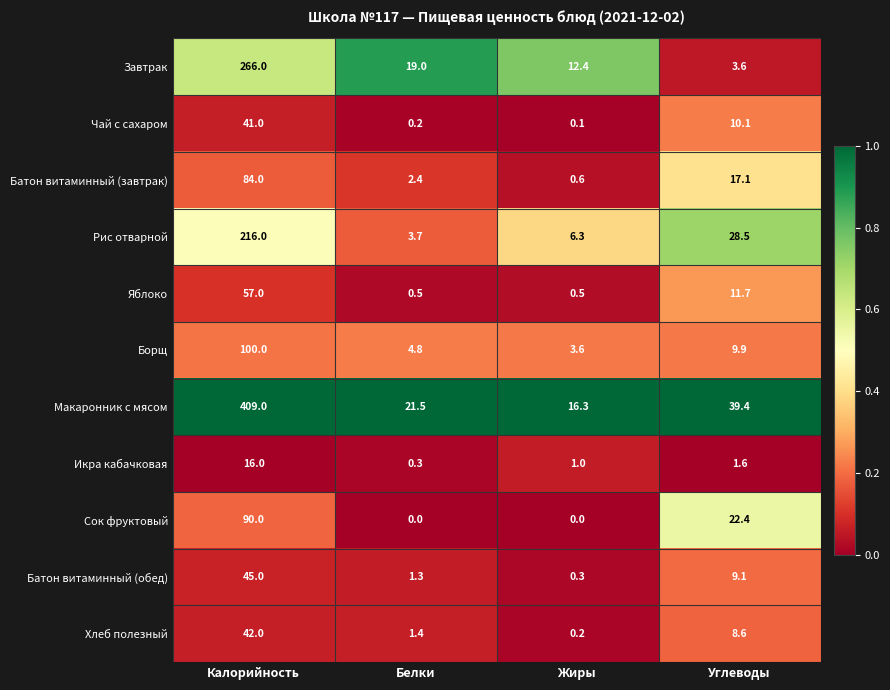

Read the Яблоко value at Углеводы.

11.7